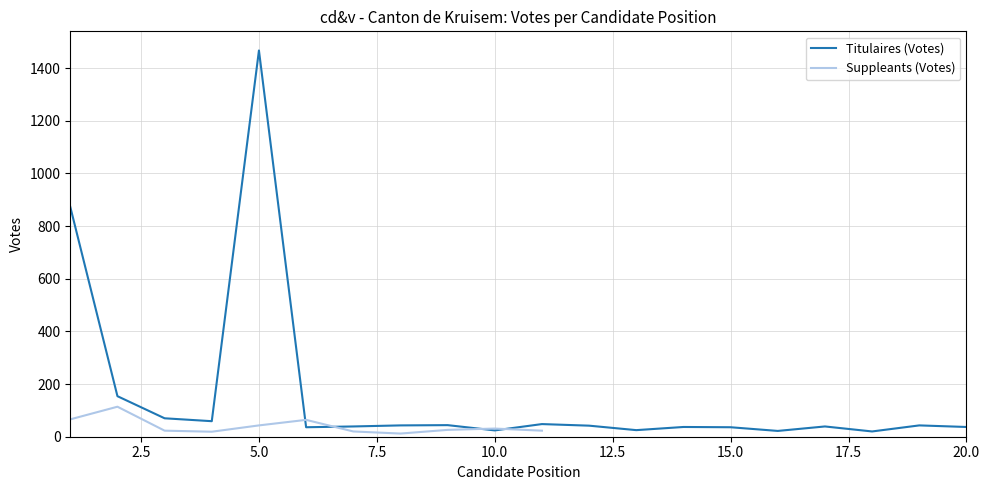

How many points are higher than both their immediate neighbors (excluding endpoints)?

6